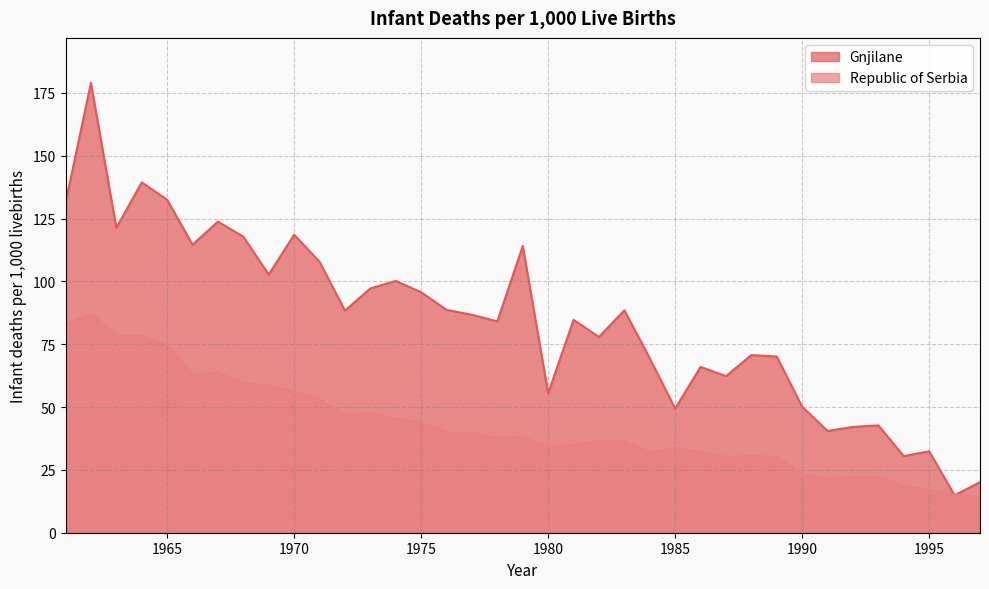

Which series changed the most between 1983 and 1995?

Gnjilane